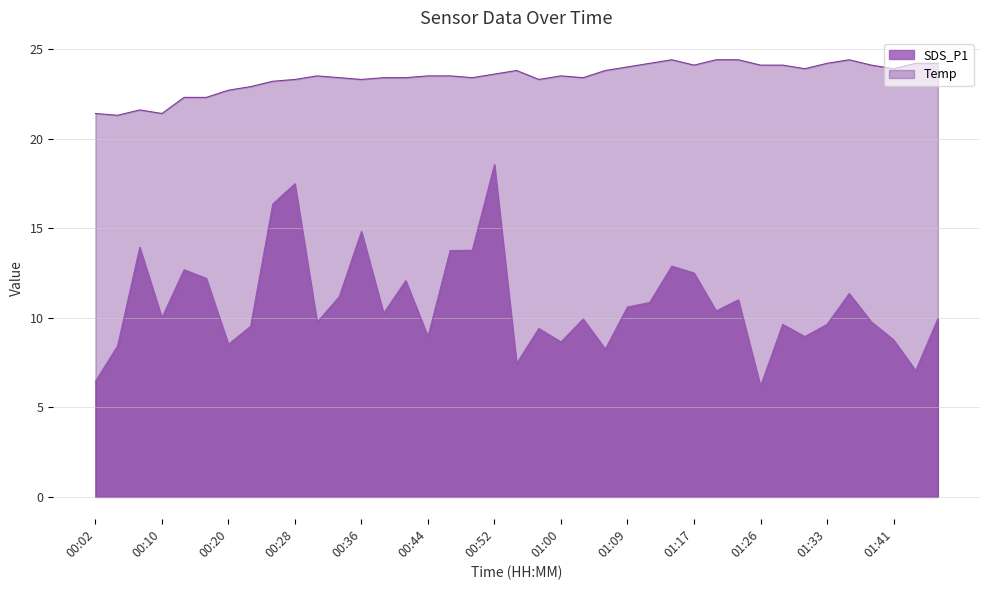

Is the value of SDS_P1 at 01:26 greater than the value of Temp at 01:28?

No